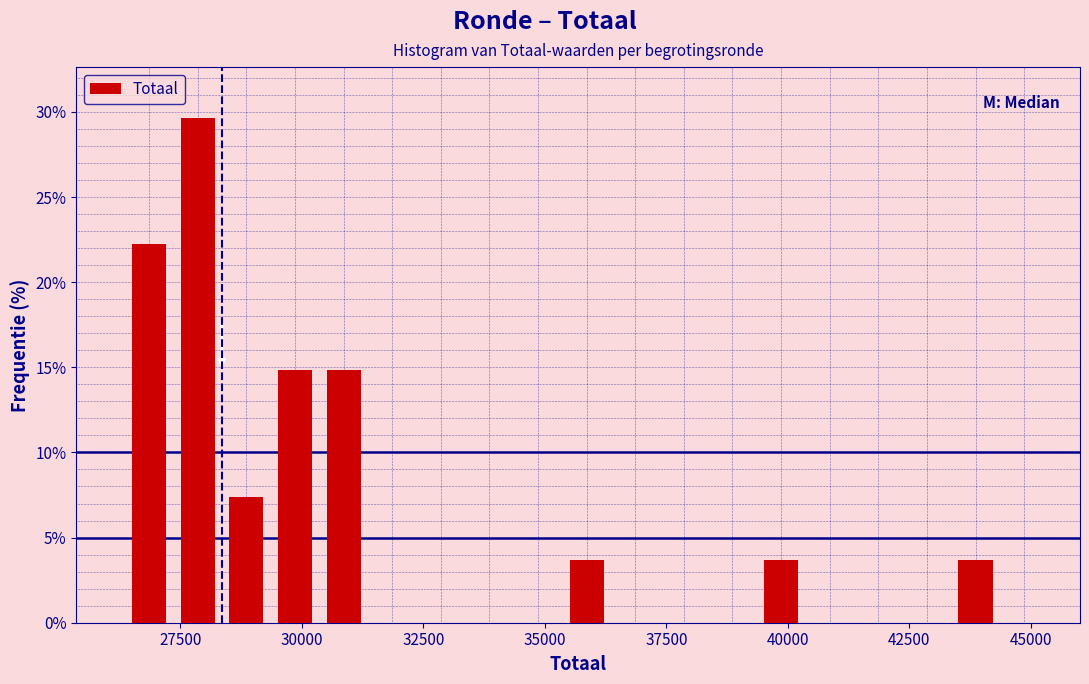

Read against the x-axis, roughly where is the centre of the tallest bar?

28000